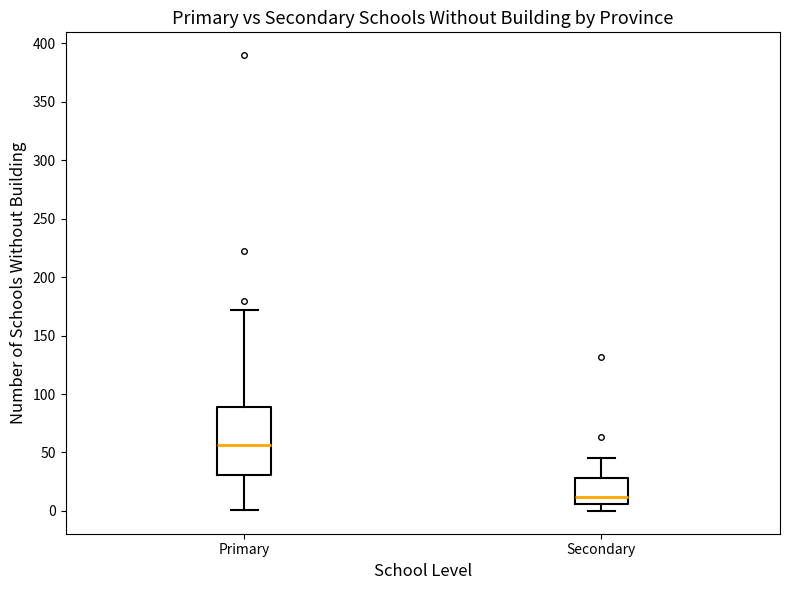

Which box's median line is the highest?

Primary